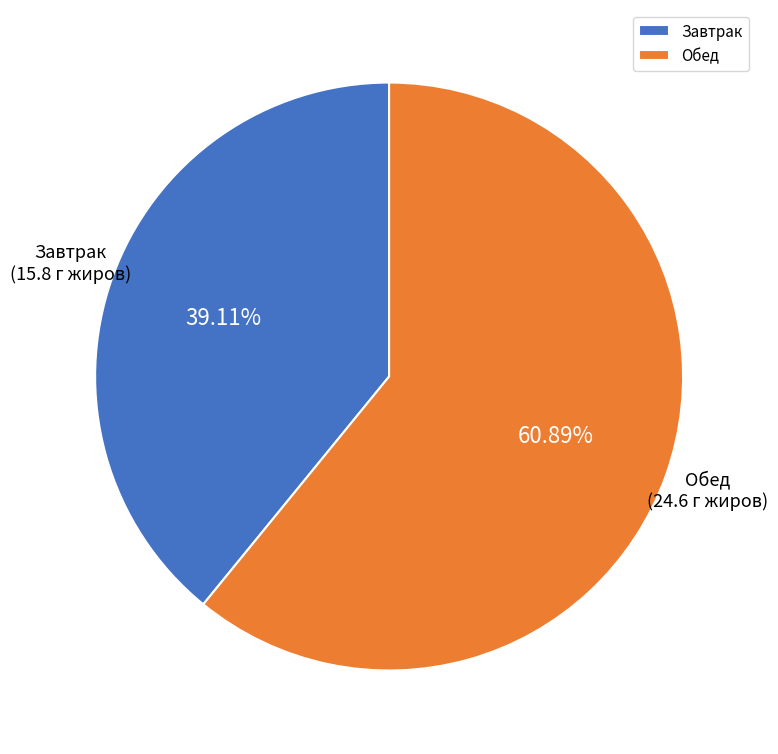

Is there any slice that represents more than half of the pie?

Yes